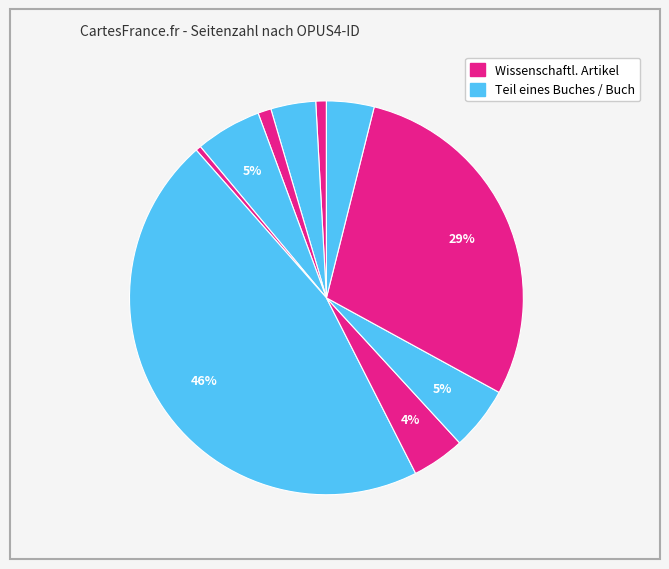

To the nearest percent, what is the difference between the largest and smallest slice percentages?

46%